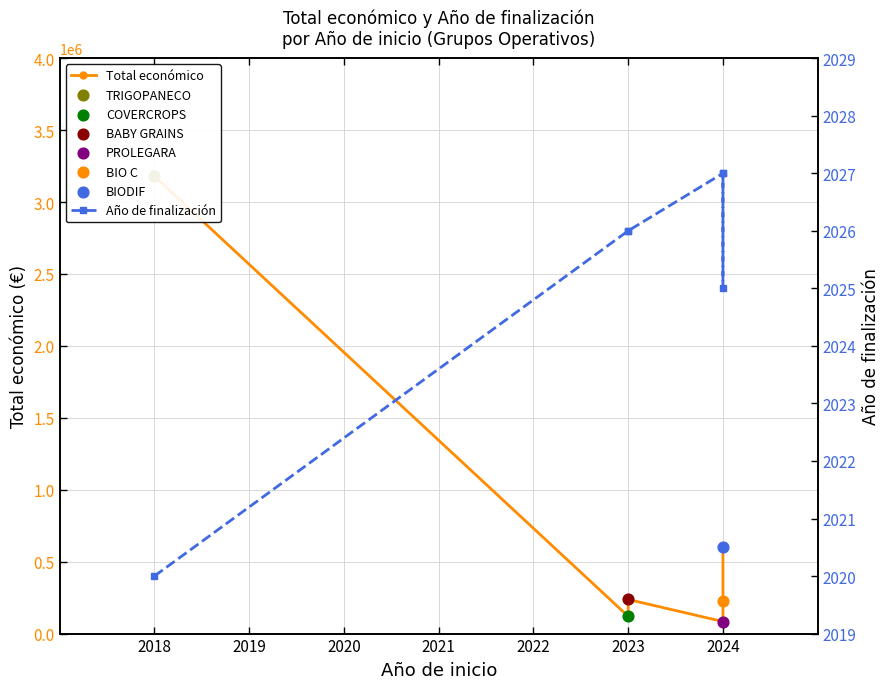

Which series reaches the maximum Y coordinate?

Total económico